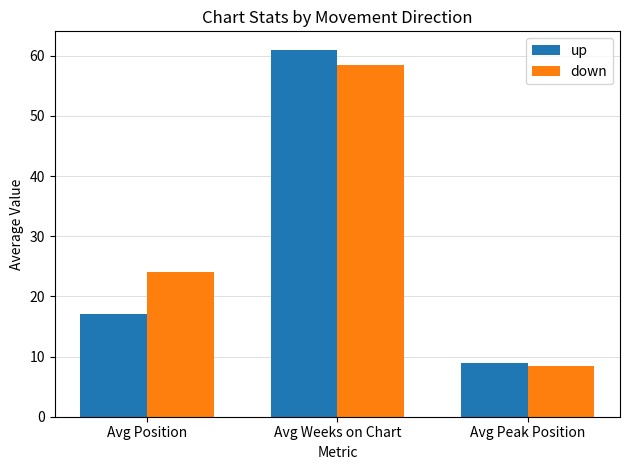

What is the value of the down bar at the 3rd from the left?

8.4